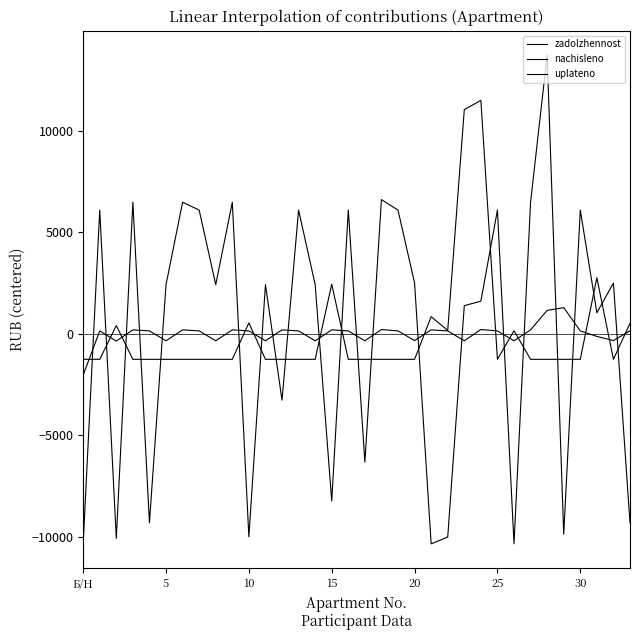

How many lines are shown in the chart?

3